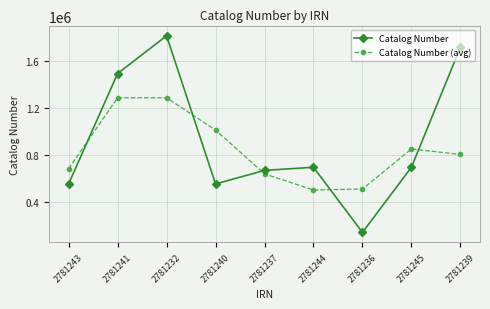

Where is Catalog Number (avg) nearest to the value 891380?

2781245